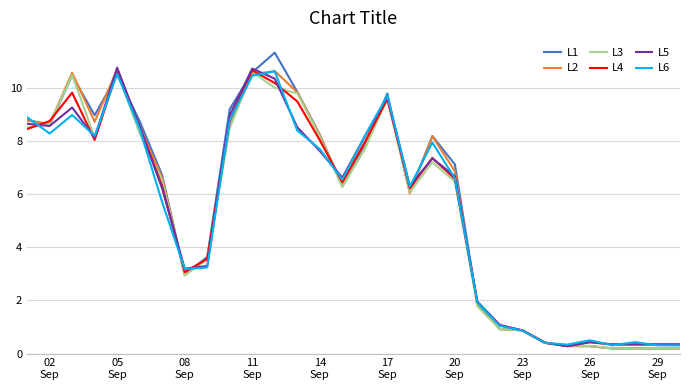

What is the greatest value displayed?

11.3